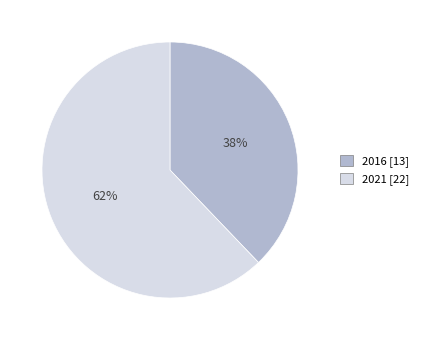

Rank the categories by value from lowest to highest.

2016, 2021